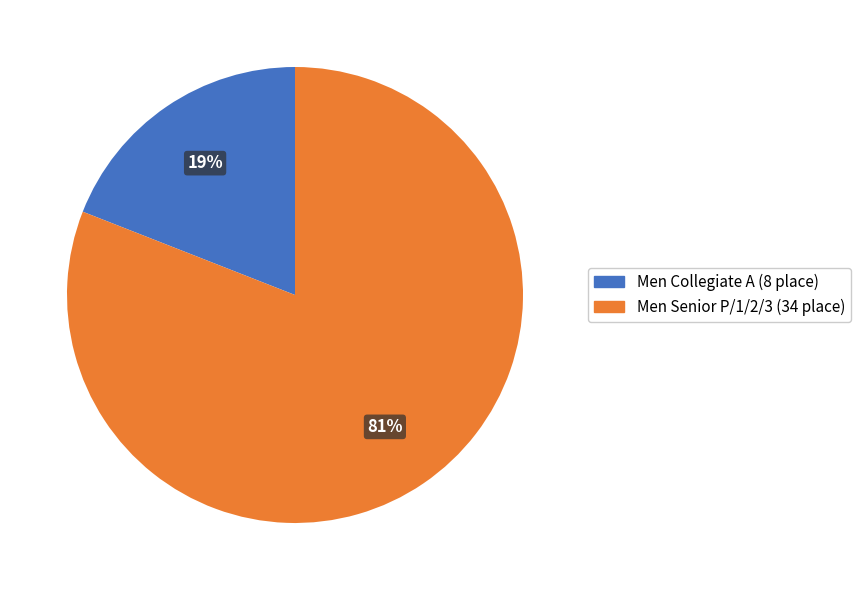

Rank the categories by value from highest to lowest.

Men Senior P/1/2/3, Men Collegiate A